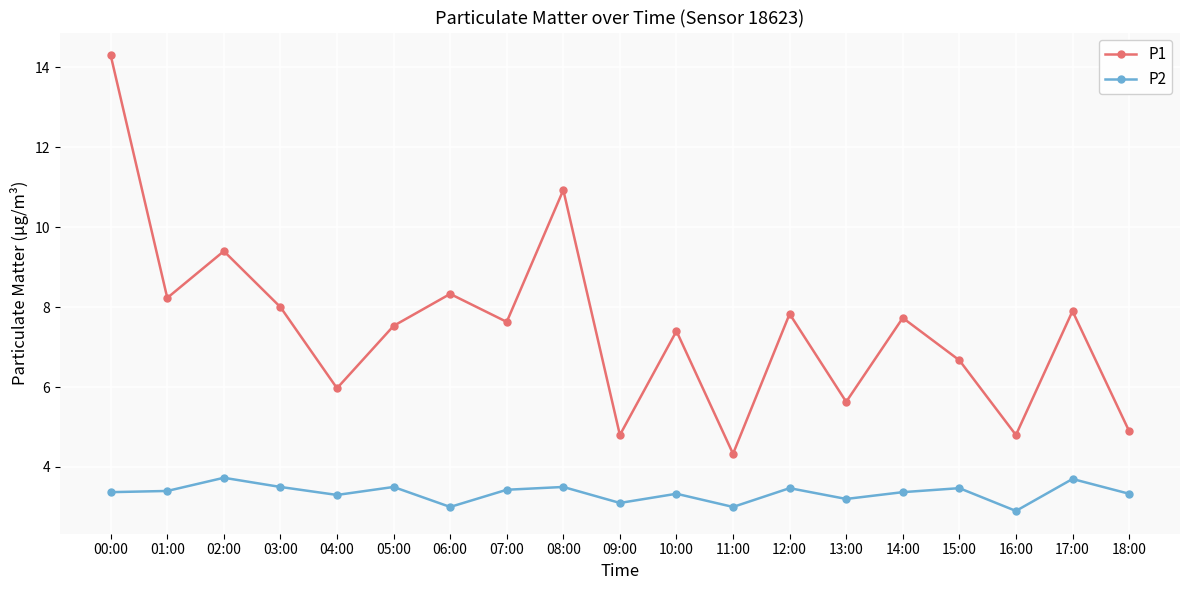

At which category is the sum across all series the highest?

00:00